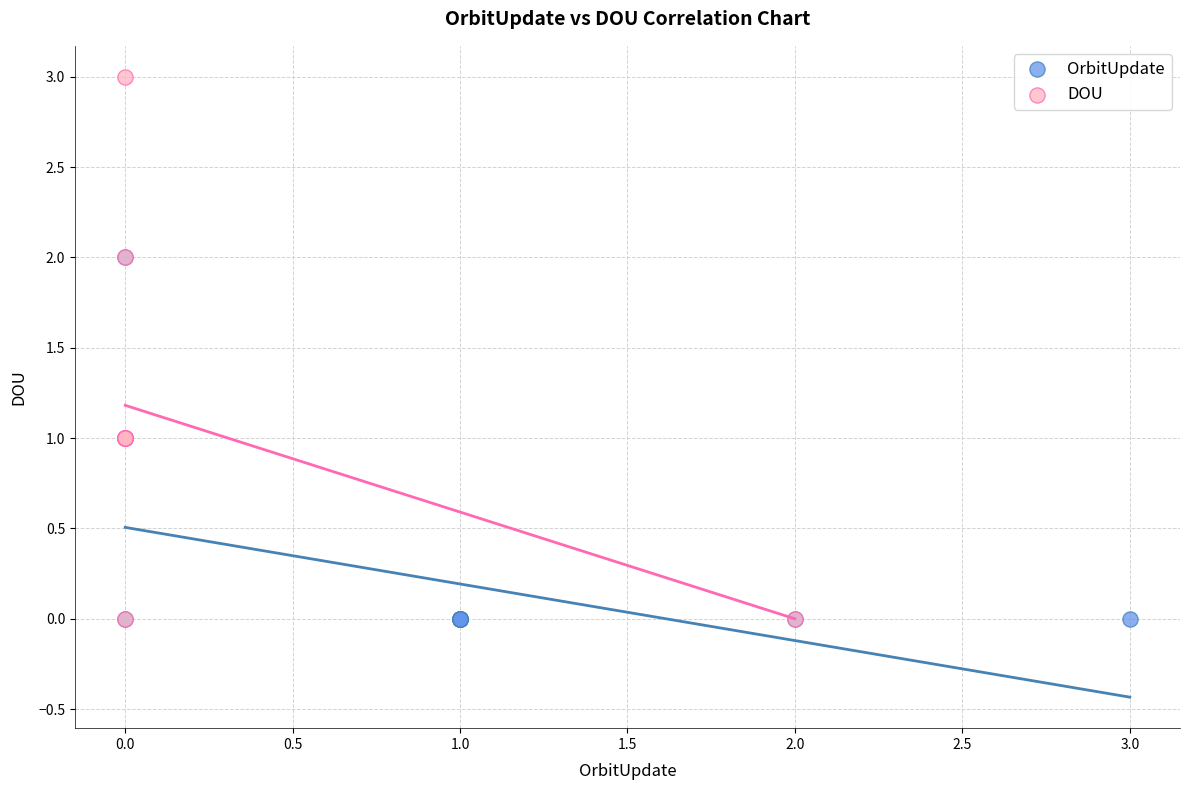

Which series contains the highest Y value?

DOU